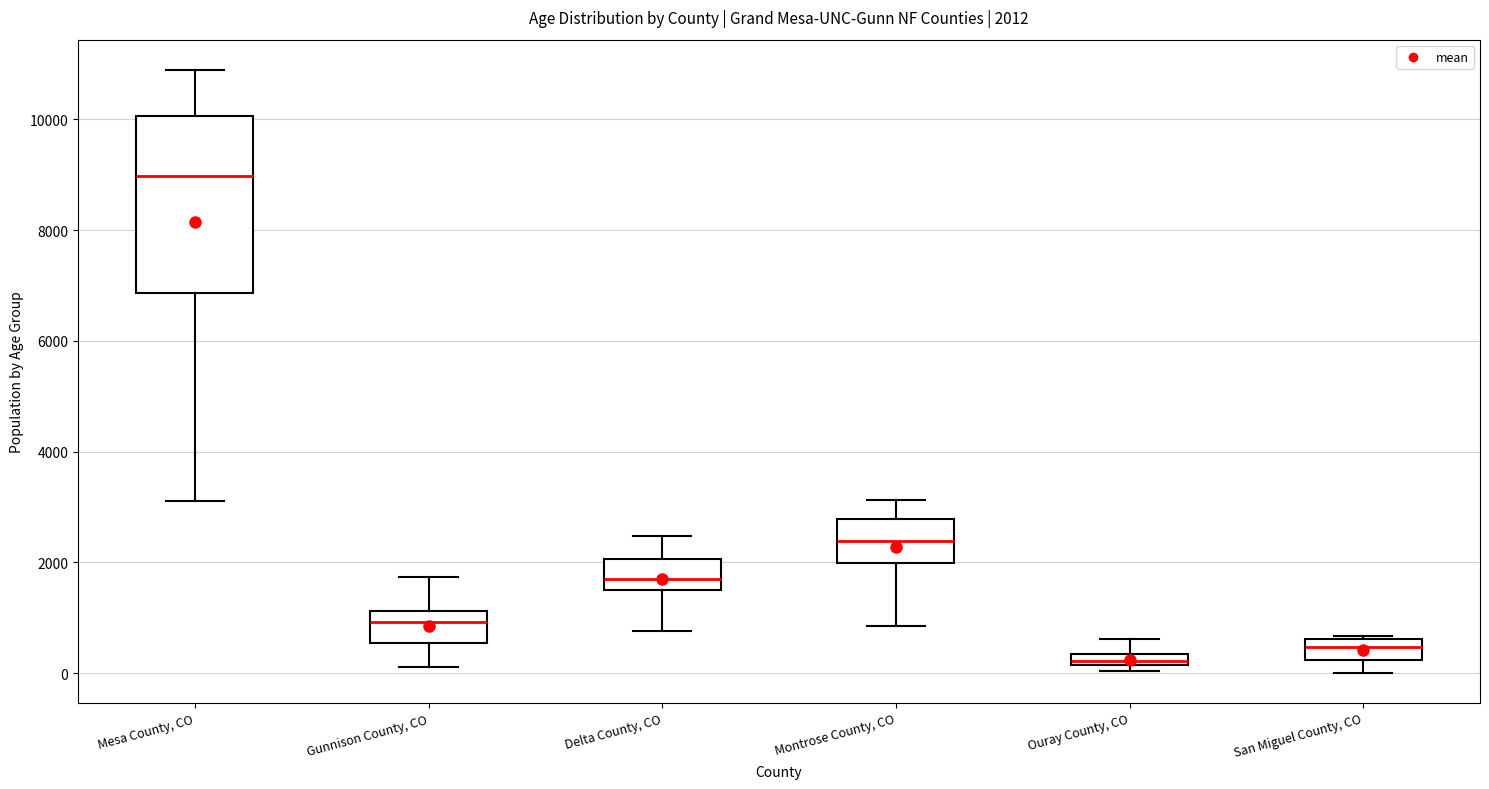

Which box's median line is the lowest?

Ouray County, CO